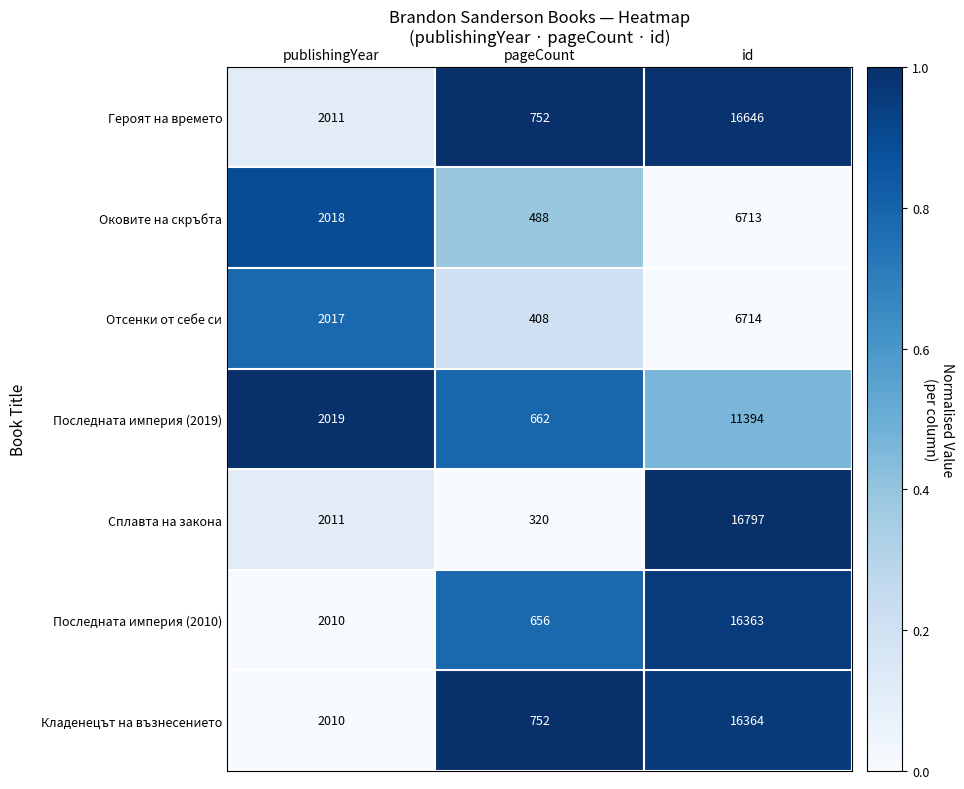

Rank the series by their maximum value, from highest to lowest.

Сплавта на закона, Героят на времето, Кладенецът на възнесението, Последната империя (2010), Последната империя (2019), Отсенки от себе си, Оковите на скръбта